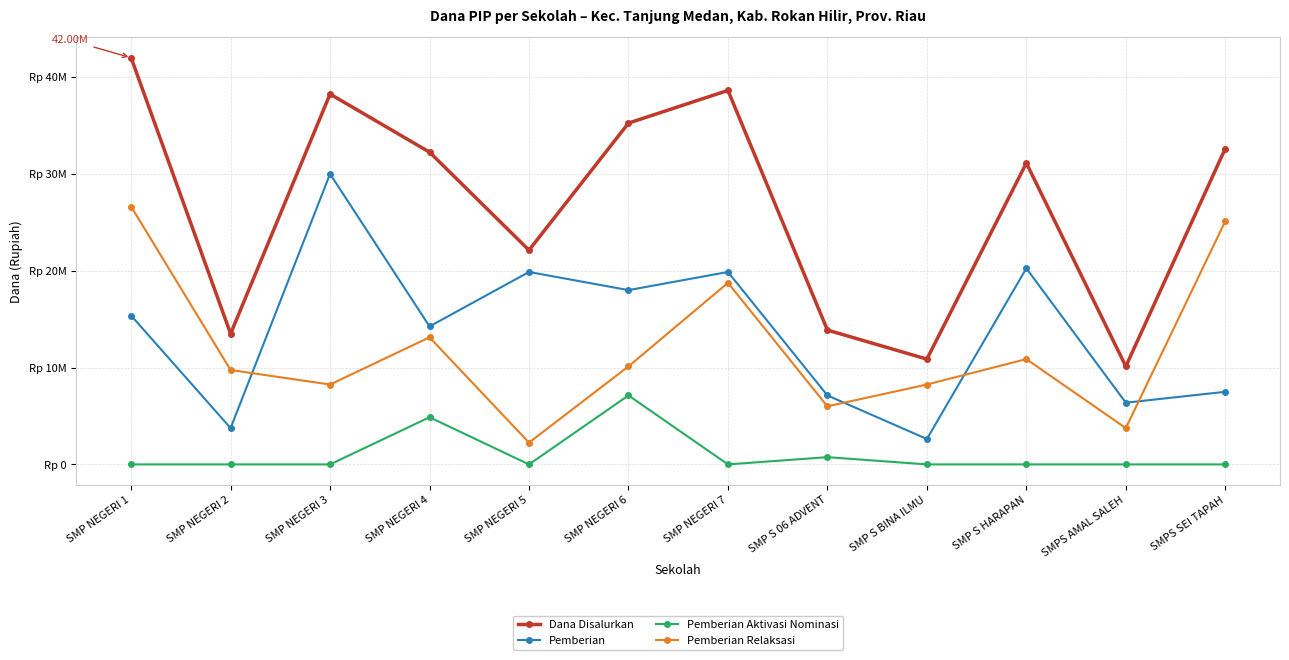

In Pemberian Relaksasi, how many points are lower than both neighbors (excluding endpoints)?

4